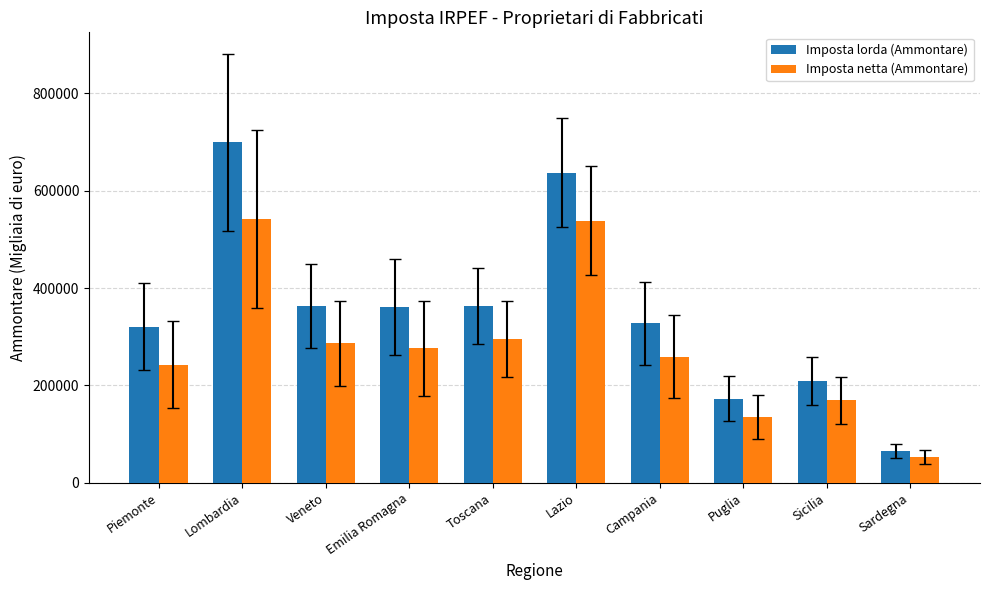

Which series changed the most between Sicilia and Sardegna?

Imposta lorda (Ammontare)